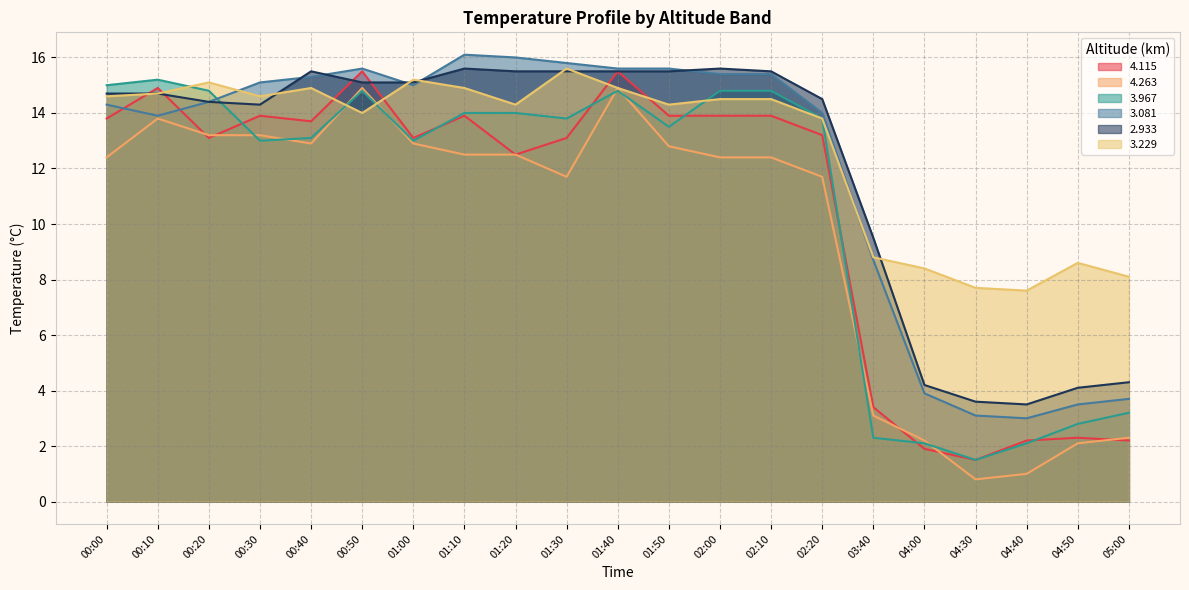

How many values in the   3.967 series are below 13?

6